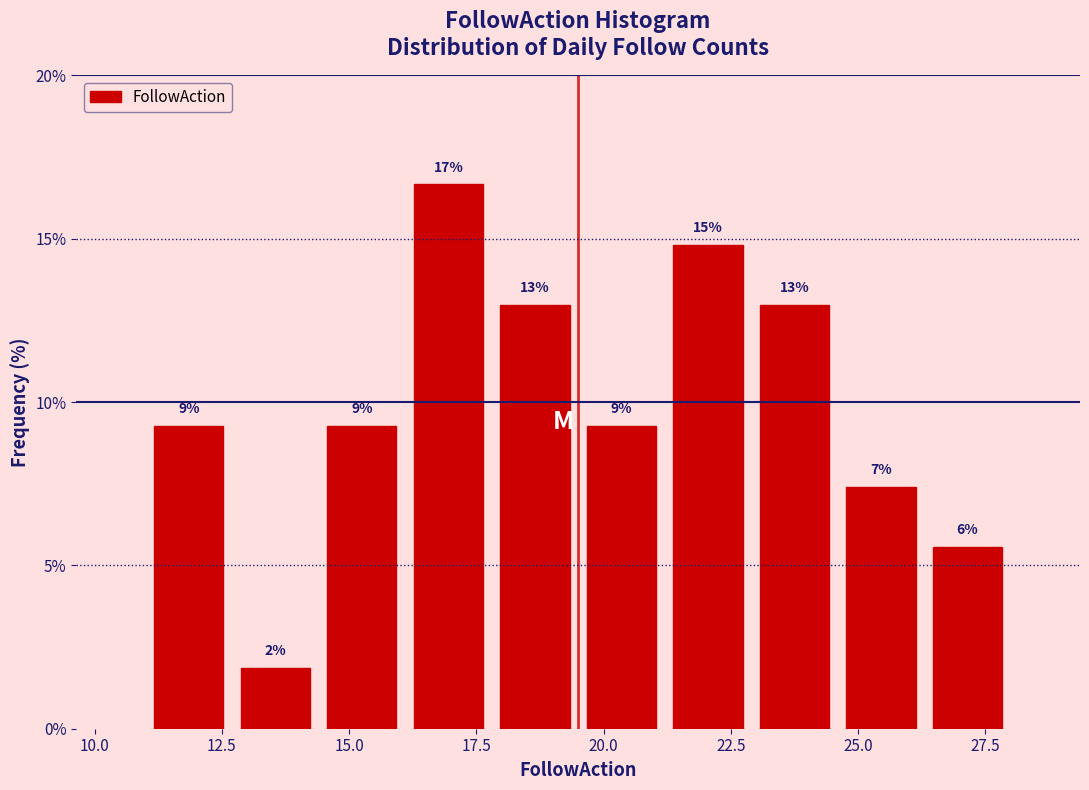

Around what value on the x-axis is the tallest bar? Give the approximate position of its centre, as read against the axis.

17.0